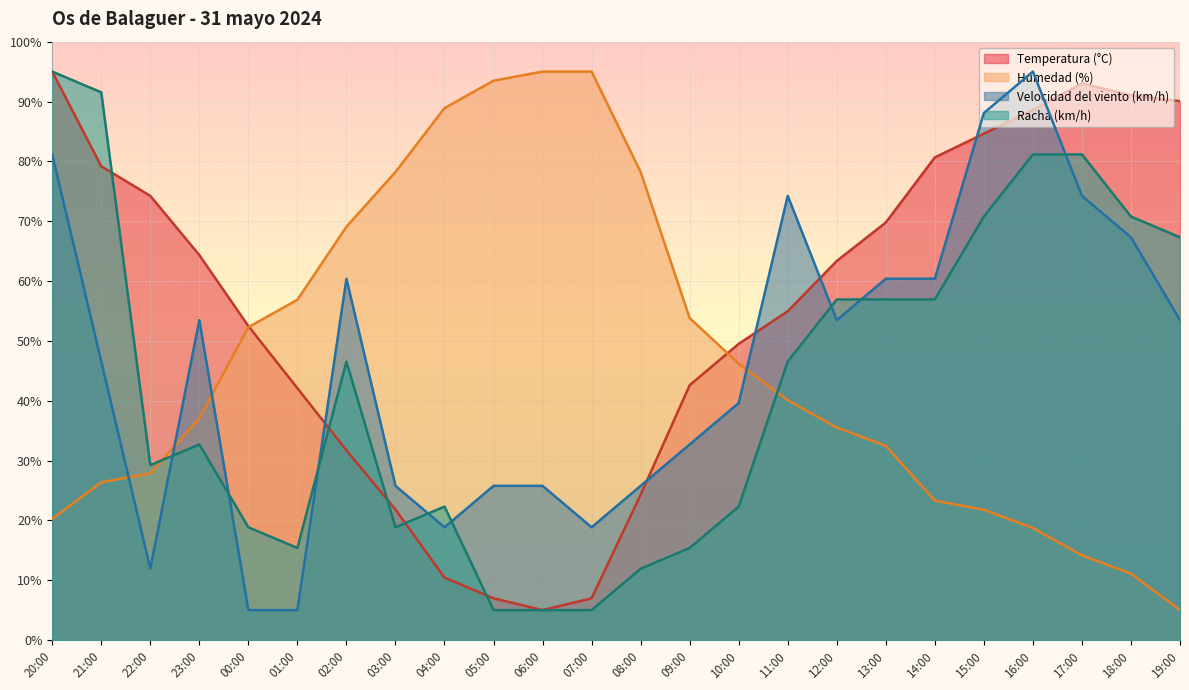

What is the sum of all Humedad (%) values?

1120.7